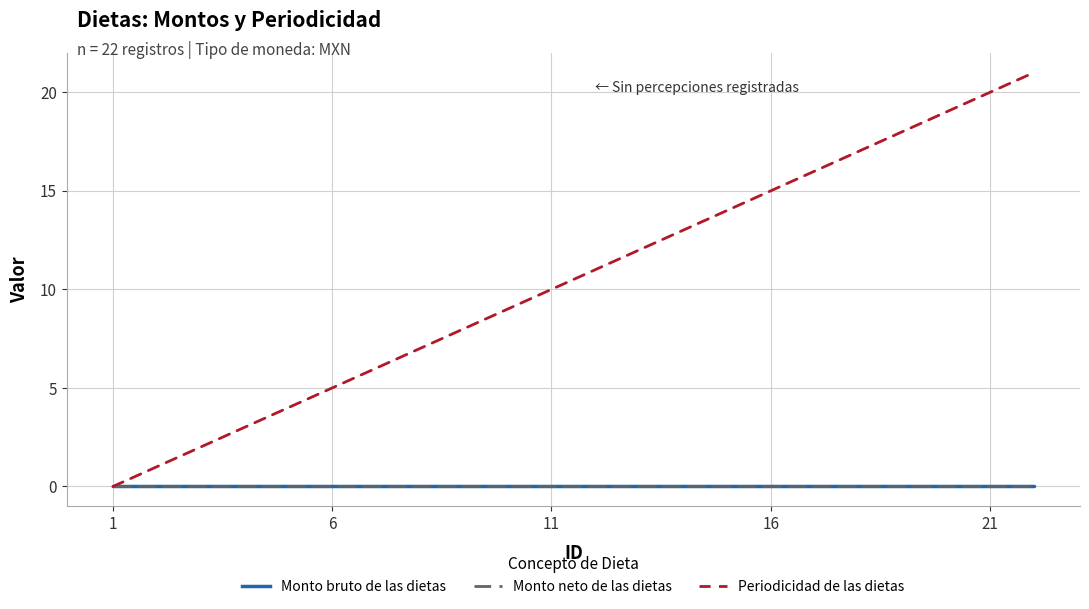

Is this an area chart (filled region under the line)?

No